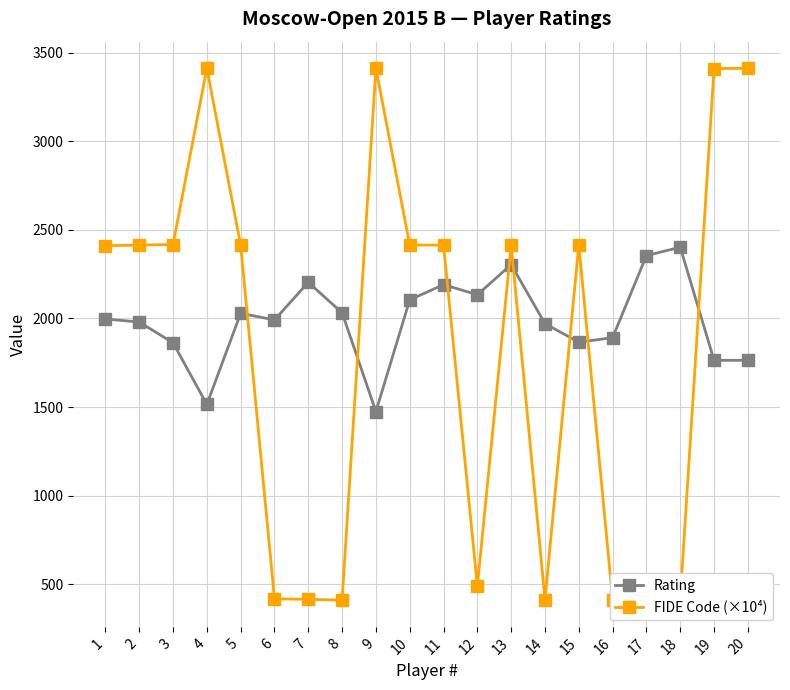

What is the total value across all series at 9?

4886.9